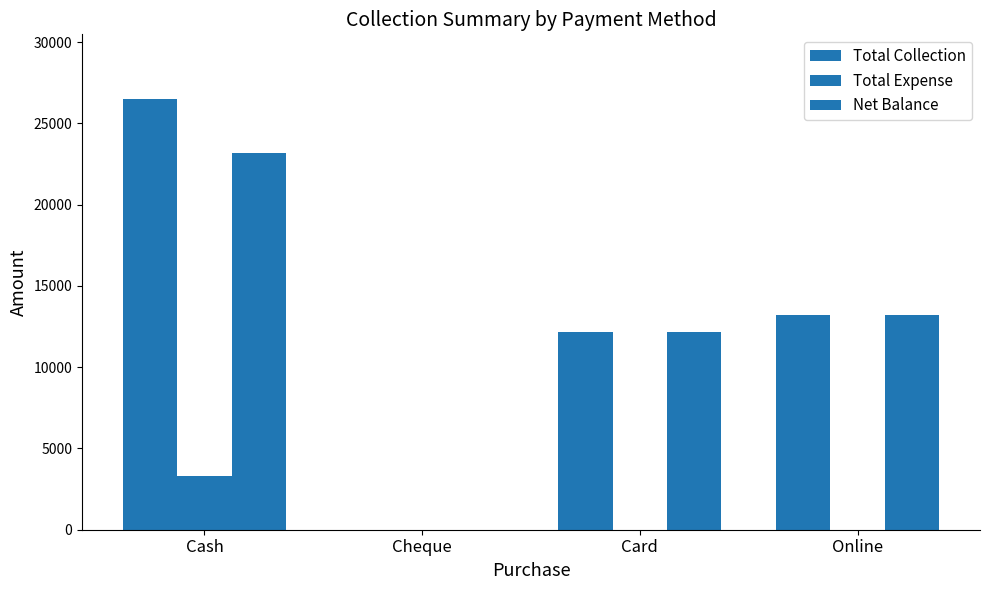

Where is Net Balance nearest to the value 11600?

Card